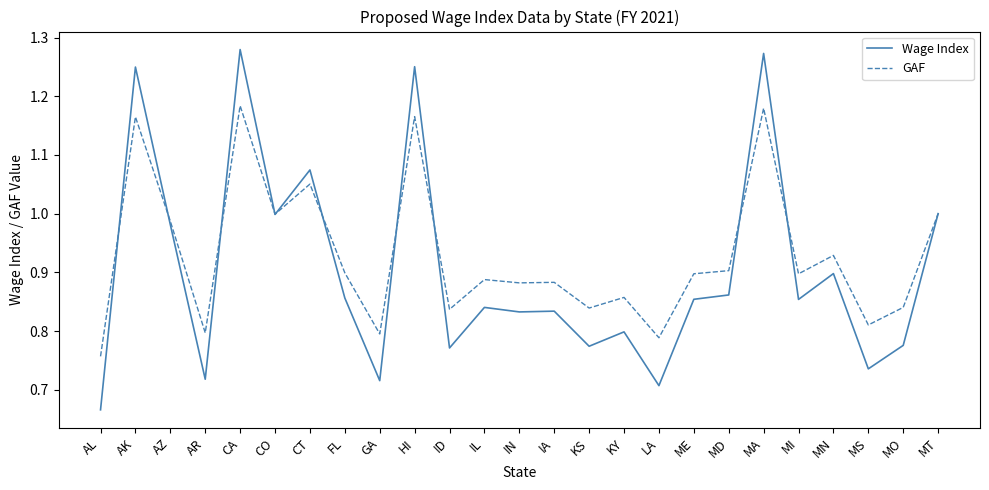

What position from the right is MA?

6